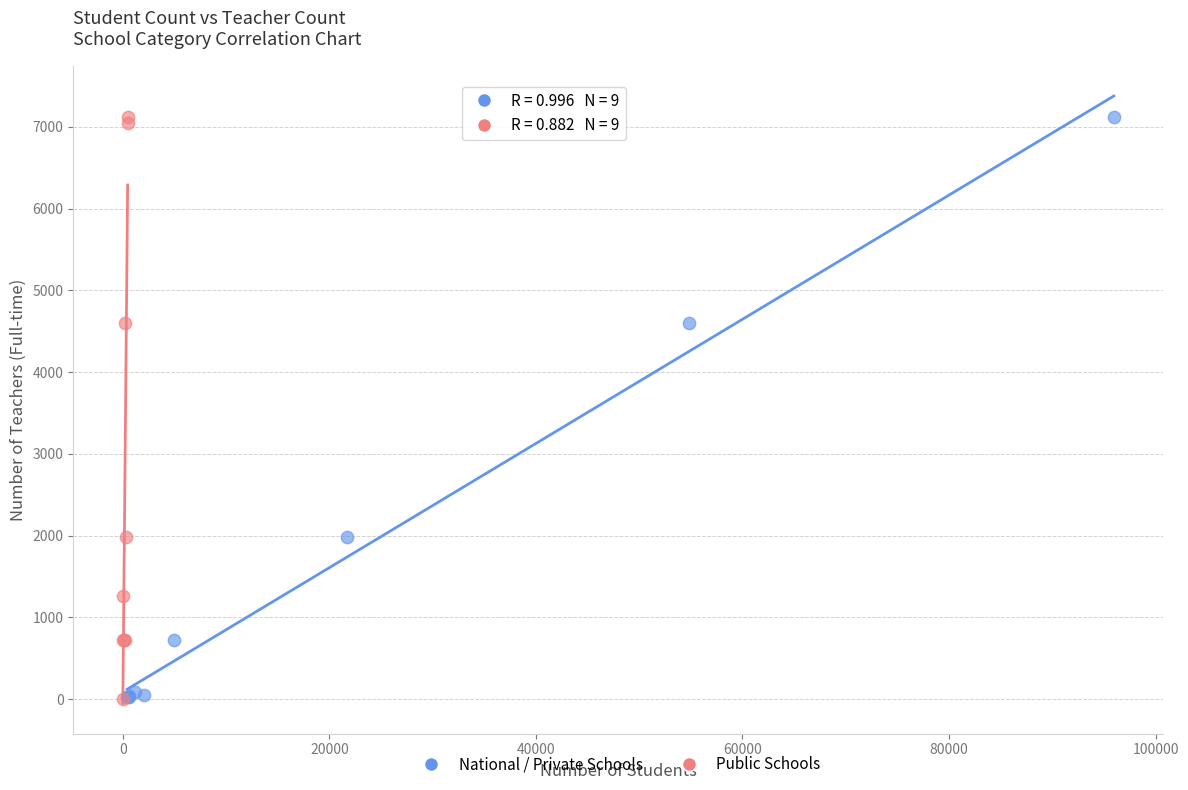

What are all the series names shown in the legend?

National / Private Schools, Public Schools